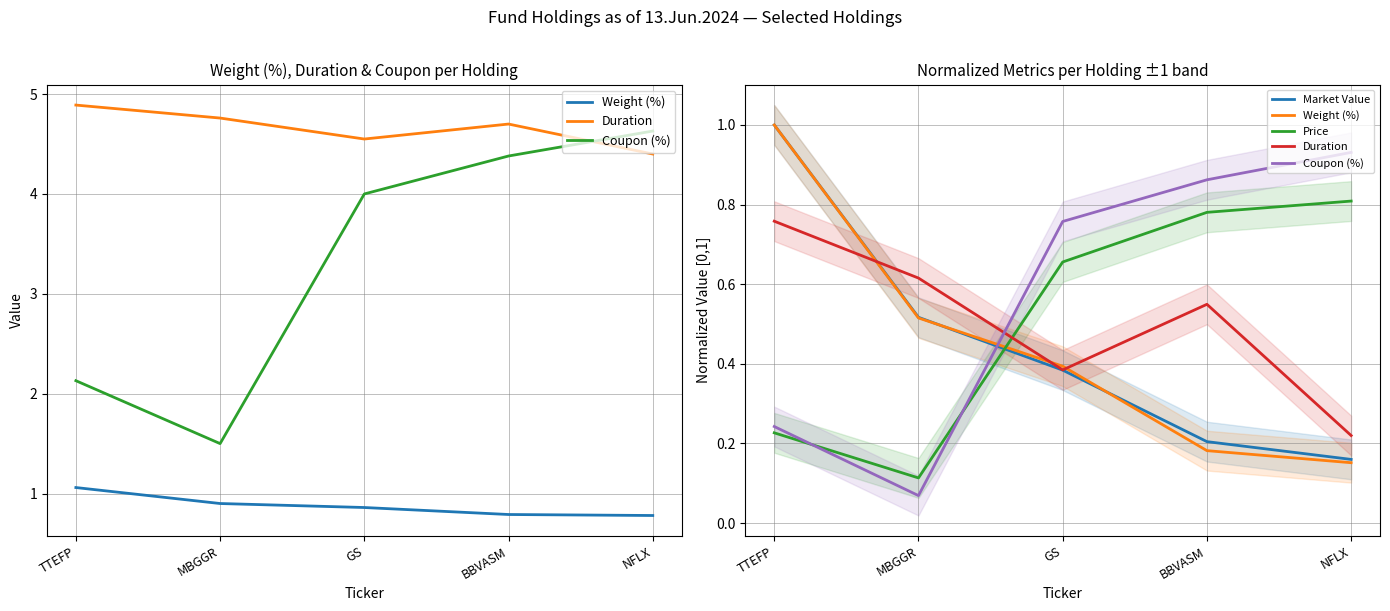

Which category has the highest value in the Coupon (%) series?

NFLX